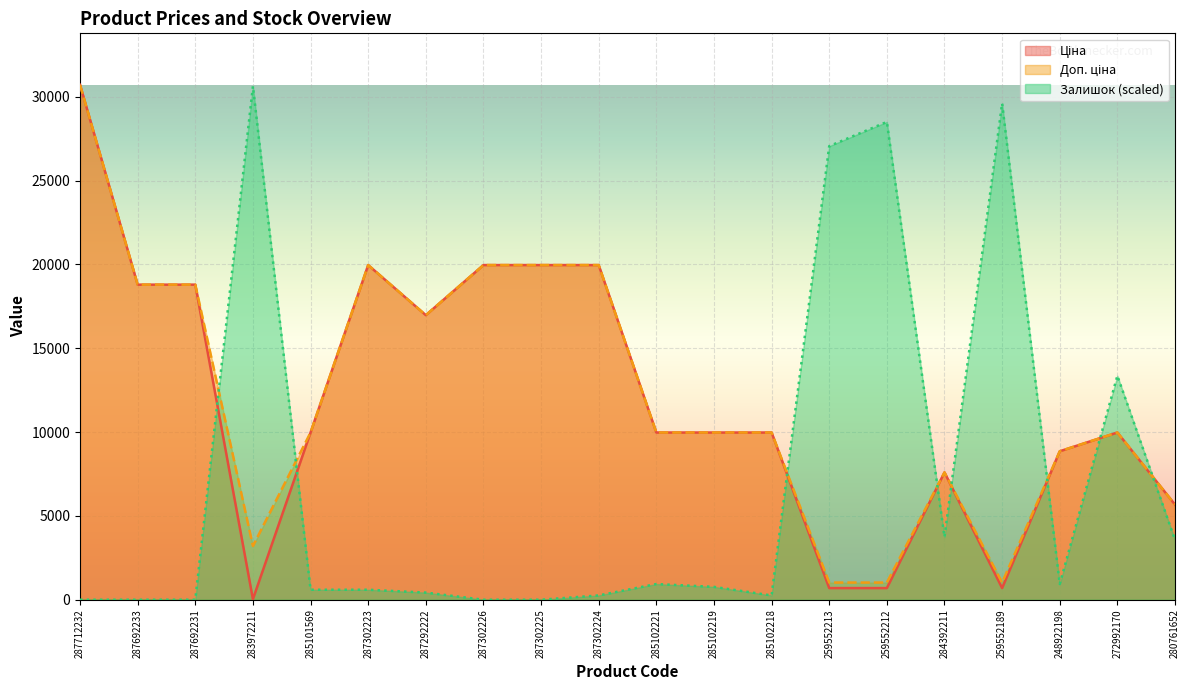

List the series in order of their peak value, highest first.

Ціна, Доп. ціна, Залишок